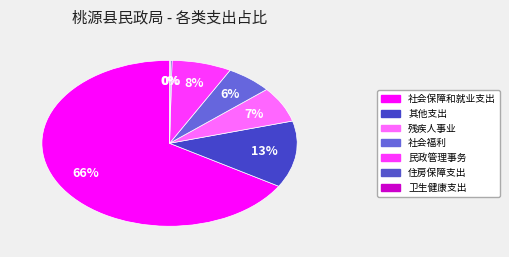

Count the number of slices in the pie.

7